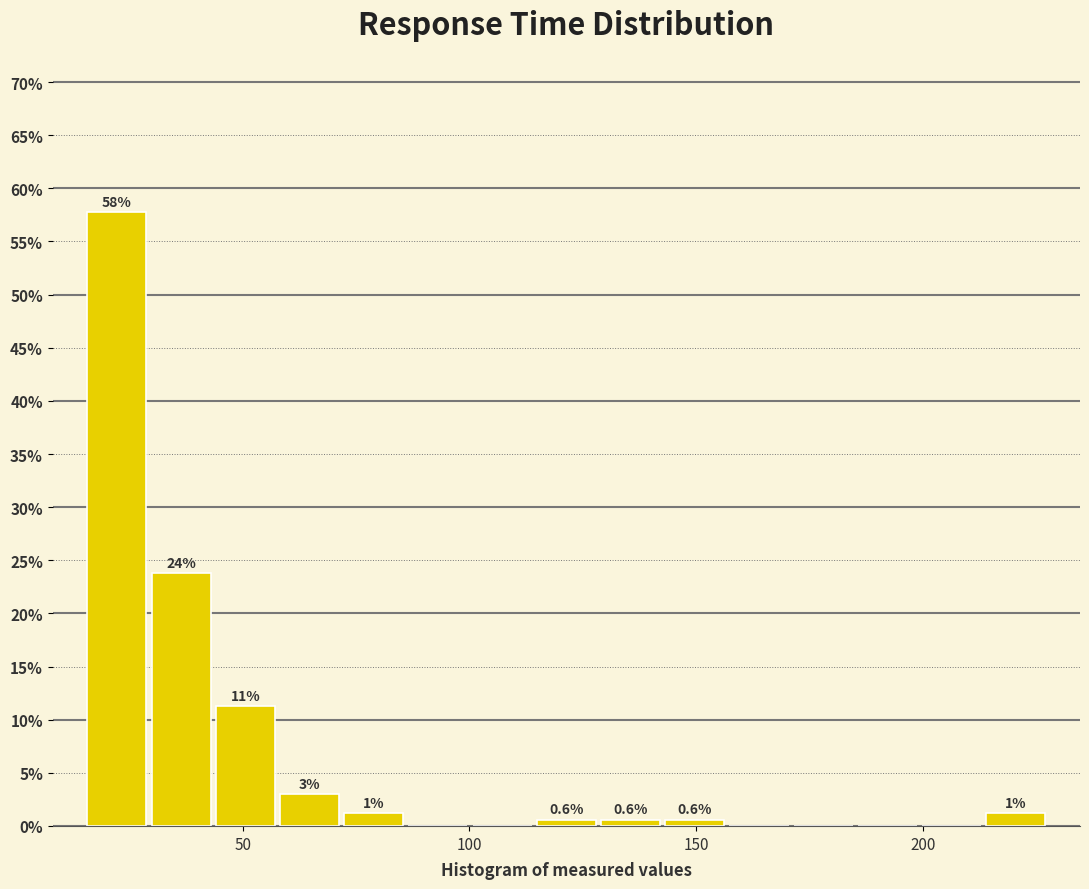

Read against the x-axis, roughly where is the centre of the tallest bar?

20